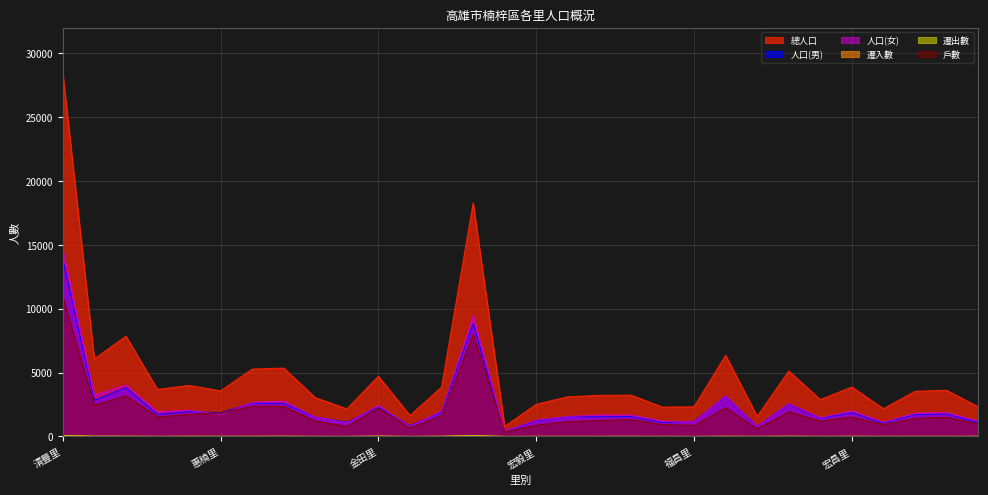

How many interior local valleys does the 人口(女) series have?

10